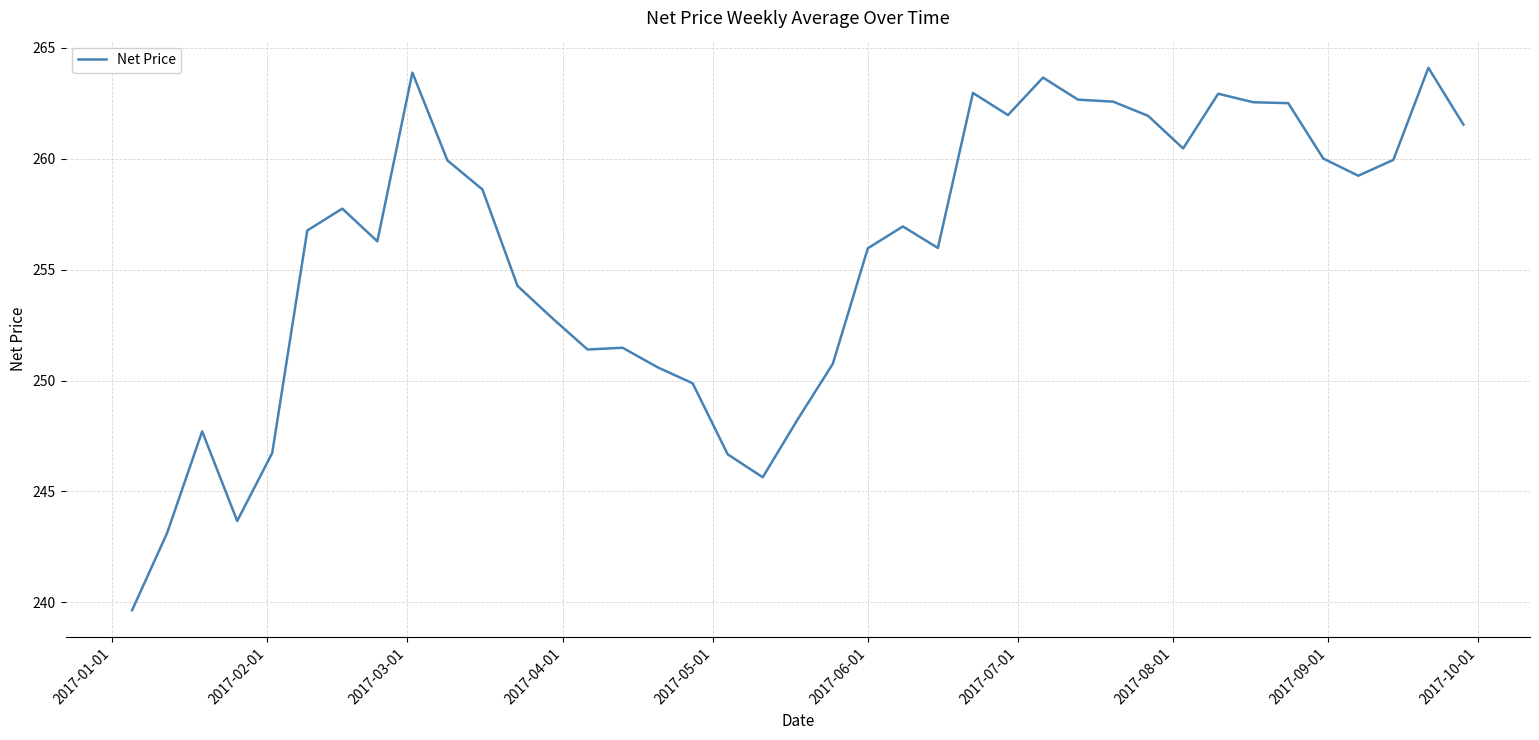

What is the greatest value displayed?

264.1